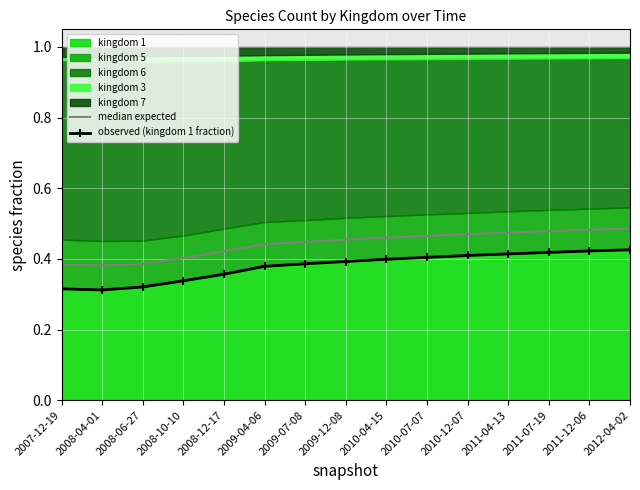

List the labels in order of observed (kingdom 1 fraction) value, largest first.

2012-04-02, 2011-12-06, 2011-07-19, 2011-04-13, 2010-12-07, 2010-07-07, 2010-04-15, 2009-12-08, 2009-07-08, 2009-04-06, 2008-12-17, 2008-10-10, 2008-06-27, 2007-12-19, 2008-04-01